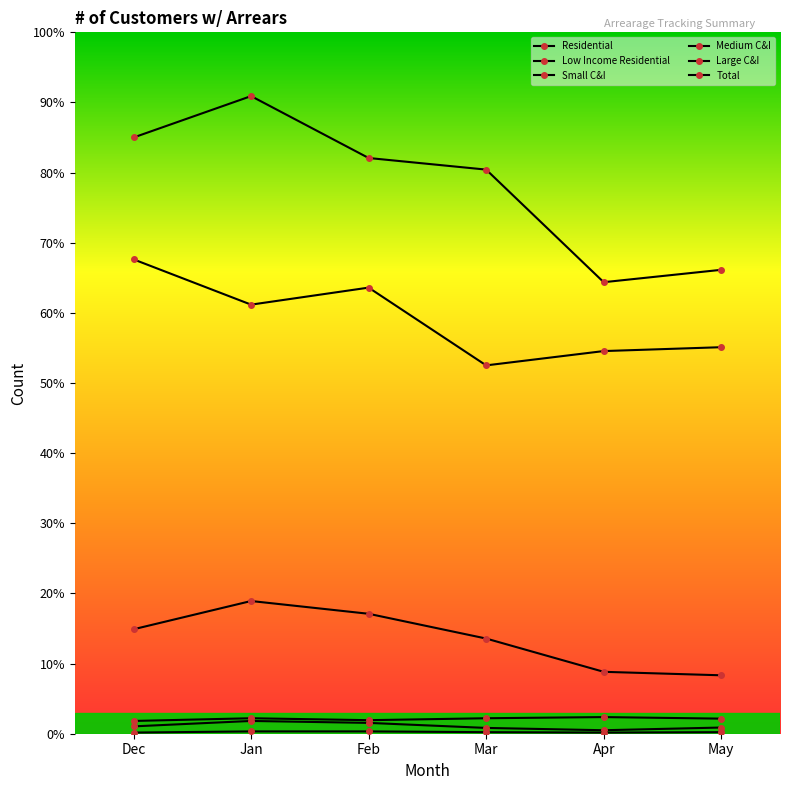

What is the difference between the Large C&I values at Jan and Dec?

3